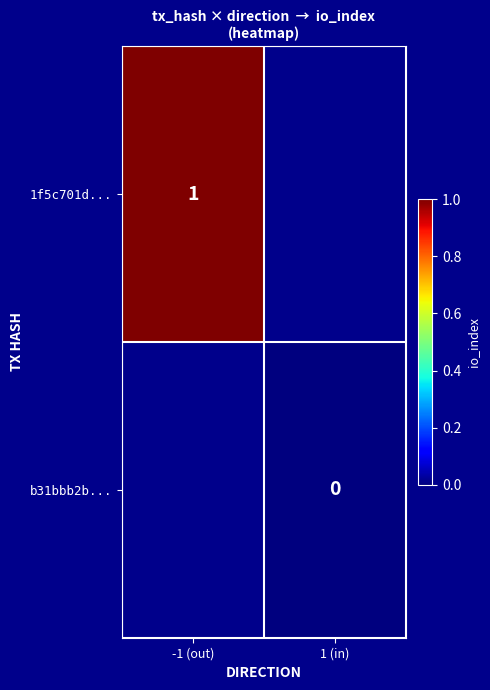

Is the value of b31bbb2b... at 1 (in) greater than the value of 1f5c701d... at -1 (out)?

No